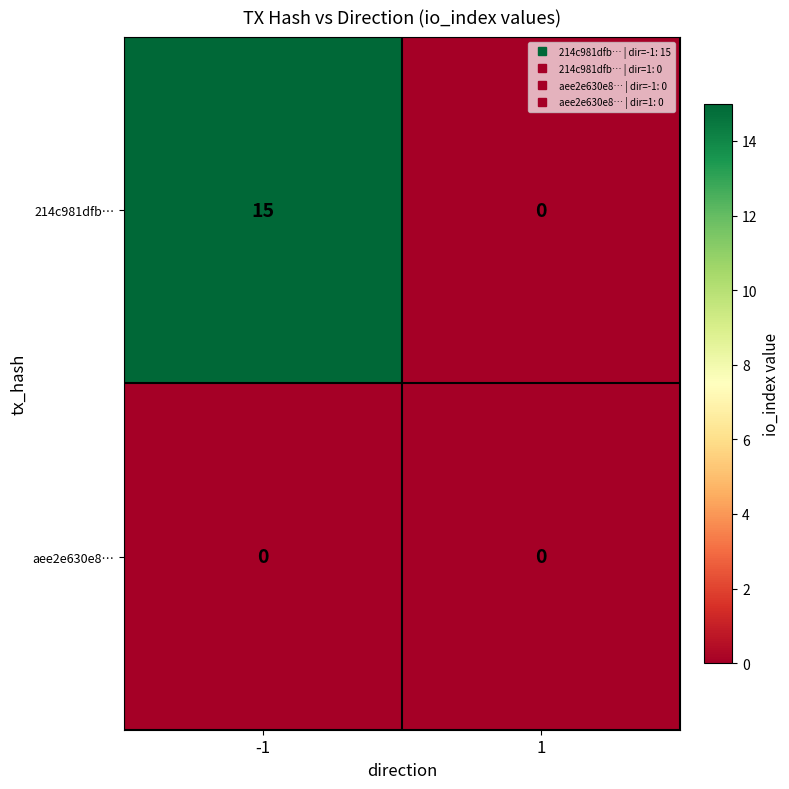

Reading left to right, what are all the values shown in this chart?

214c981dfb…: -1=15	1=0
aee2e630e8…: -1=0	1=0